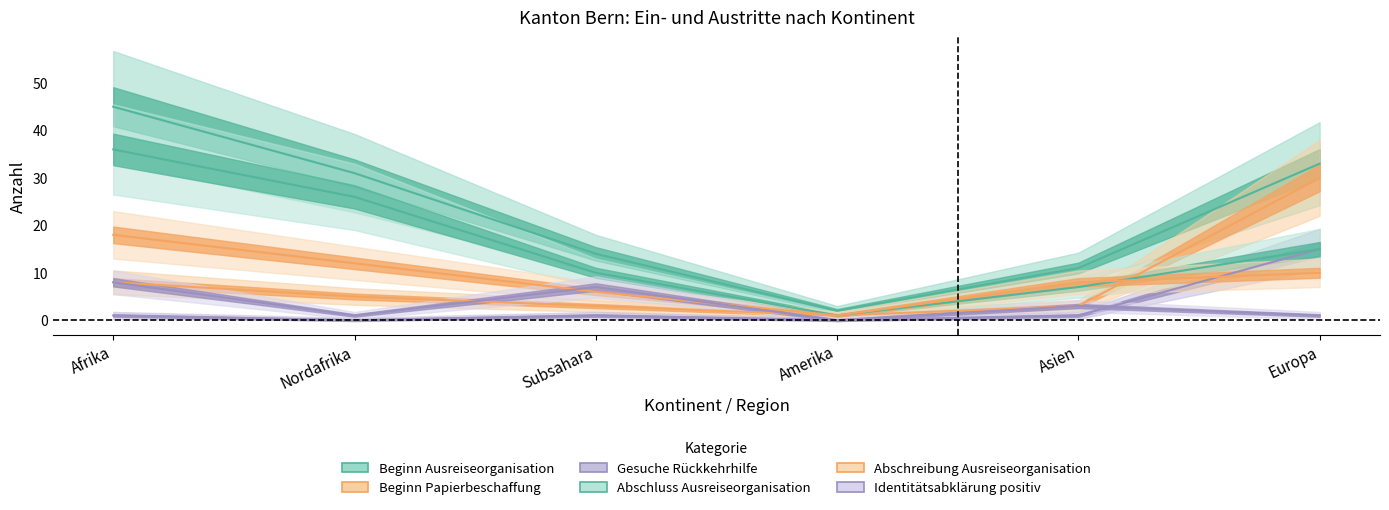

Does the chart display data point markers on the line(s)?

No